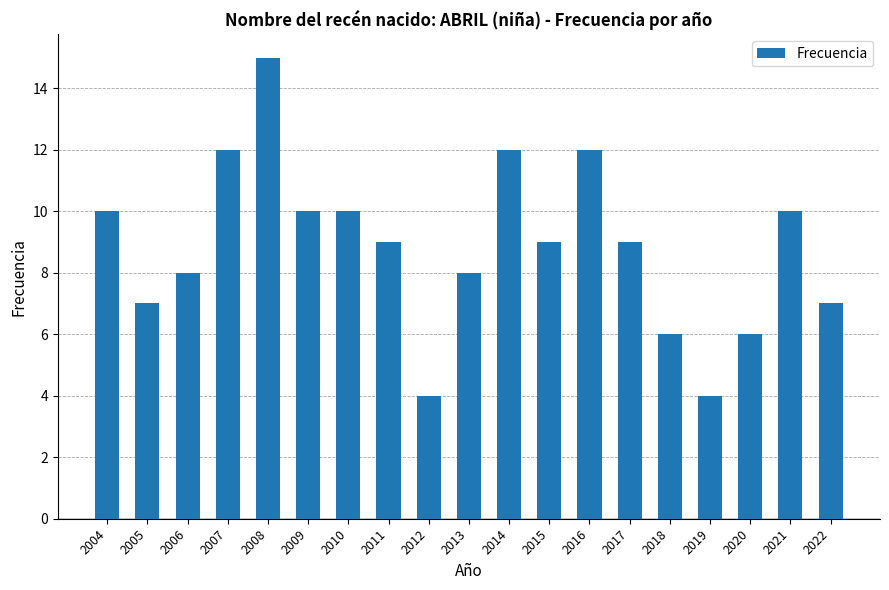

Which has a higher value, 2011 or 2005?

2011